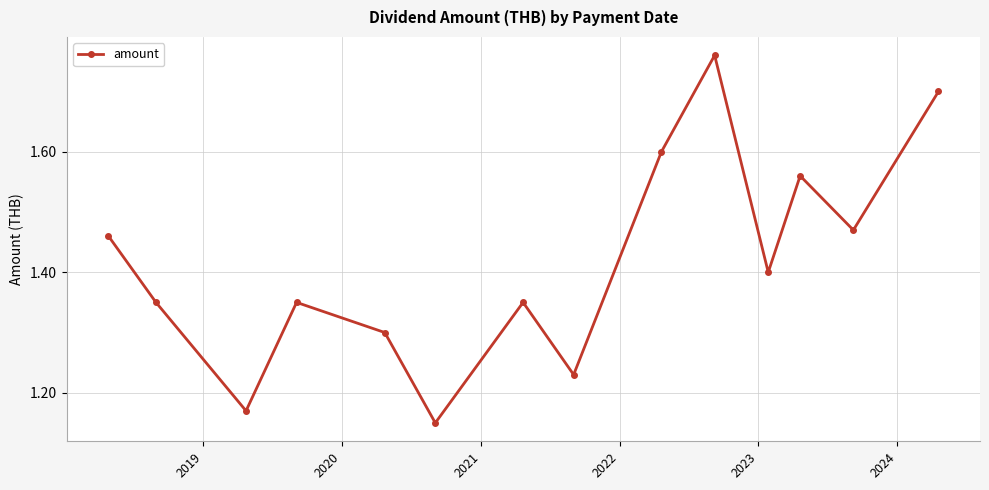

What is the difference between the maximum and minimum values?

0.6